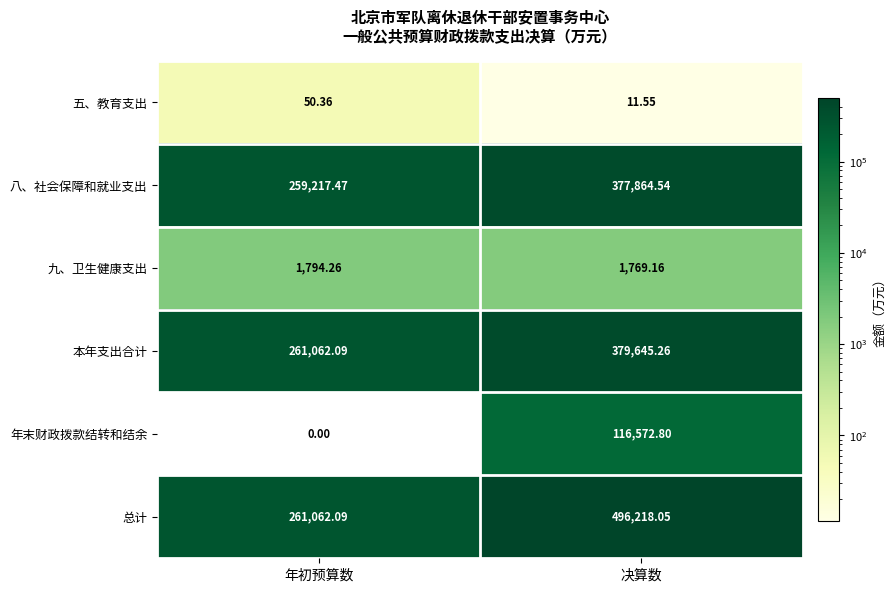

At which label is 年末财政拨款结转和结余 closest to 58286?

年初预算数